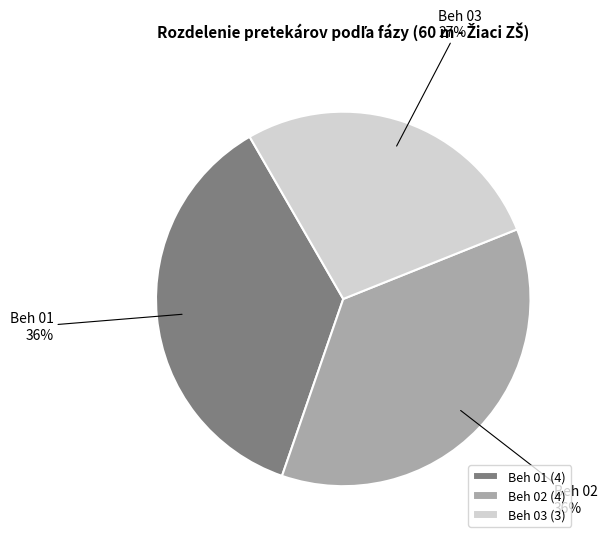

Count the number of slices in the pie.

3